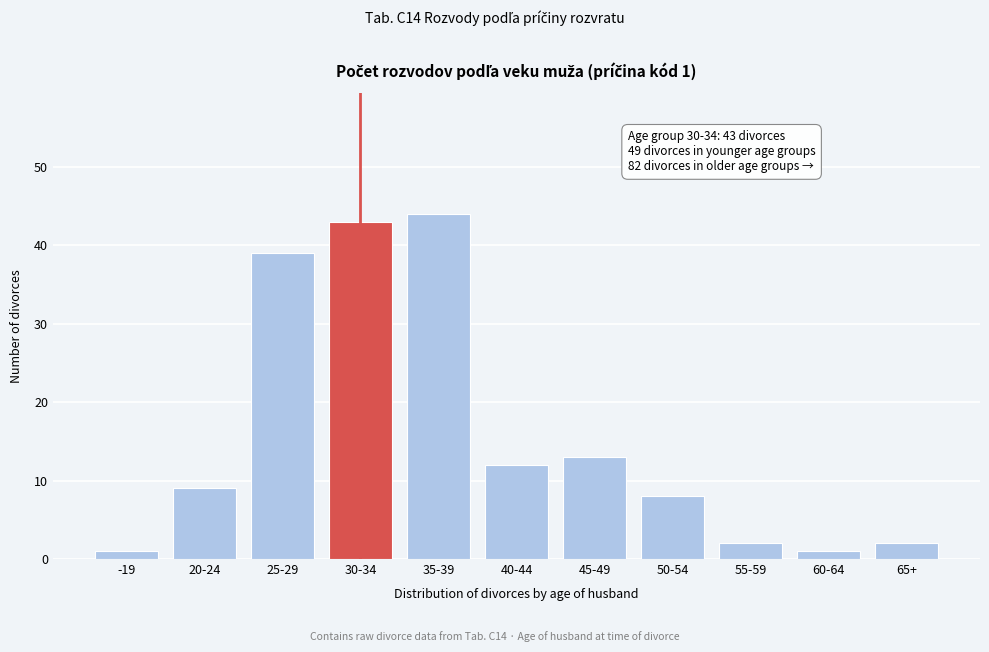

Reading right to left, list all the values displayed in this chart.

65+=2	60-64=1	55-59=2	50-54=8	45-49=13	40-44=12	35-39=44	30-34=43	25-29=39	20-24=9	-19=1